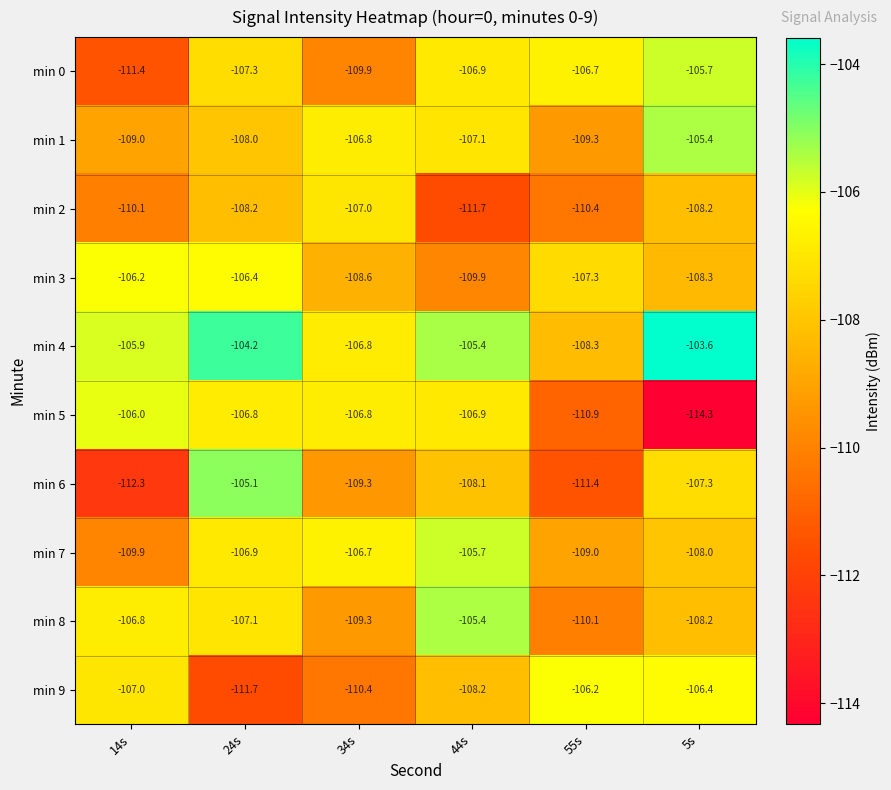

What is the difference between the highest and lowest values at 34s?

3.7